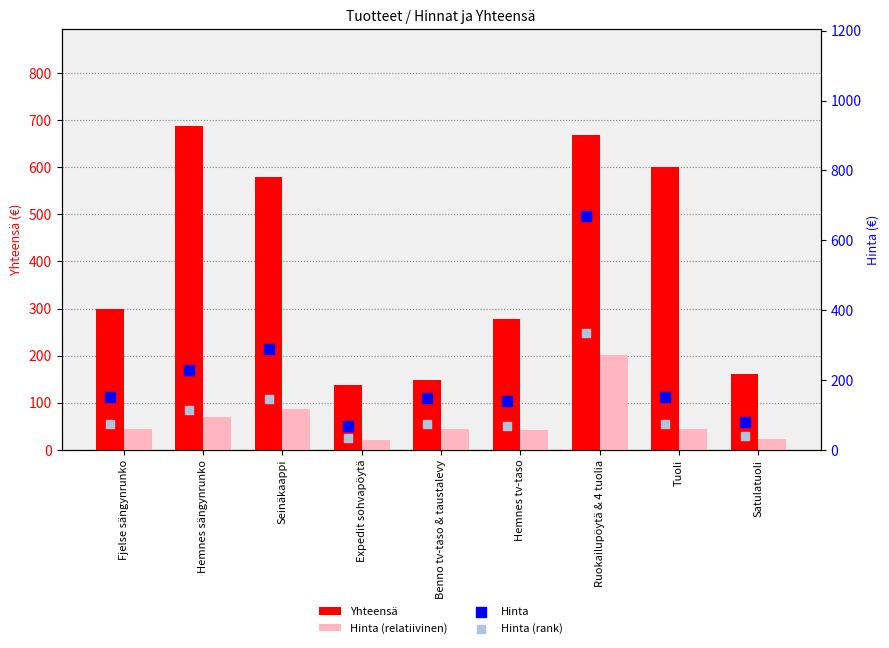

At how many categories does at least one series exceed 203?

6